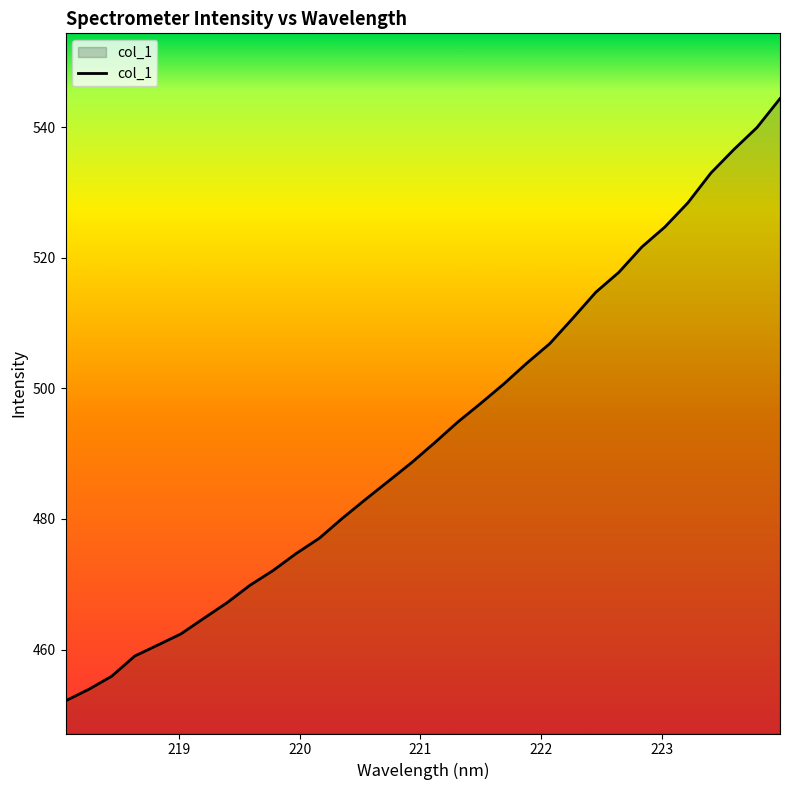

What is the greatest value displayed?

544.4